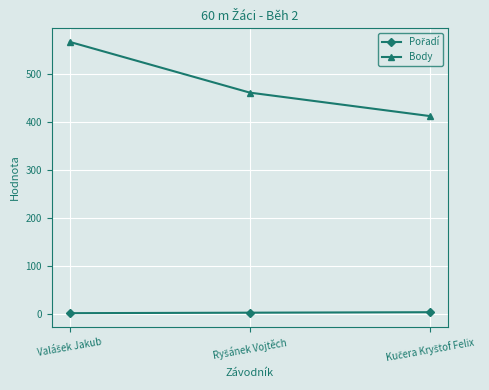

Which series has the widest spread of values?

Body